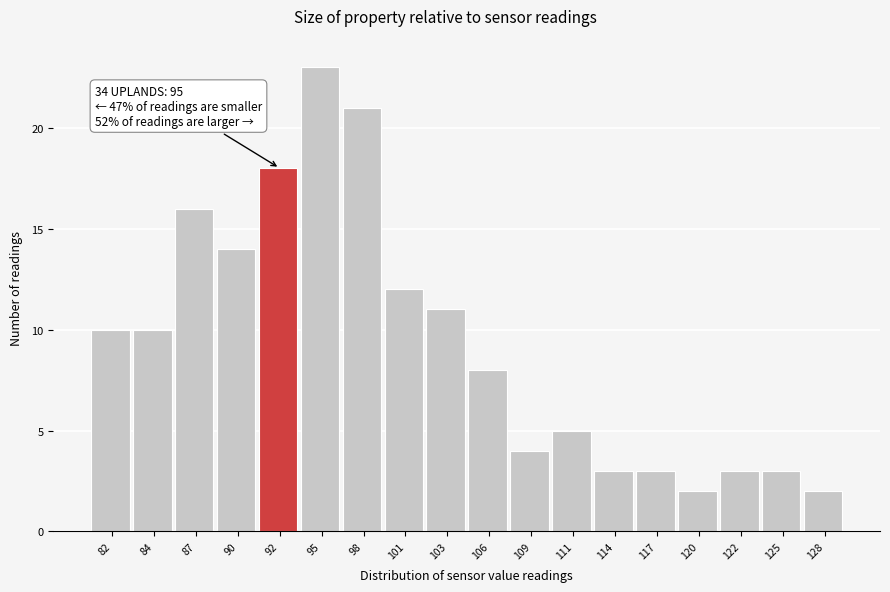

Reading left to right, transcribe all the data shown in this chart.

82=10	84=10	87=16	90=14	92=18	95=23	98=21	101=12	103=11	106=8	109=4	111=5	114=3	117=3	120=2	122=3	125=3	128=2